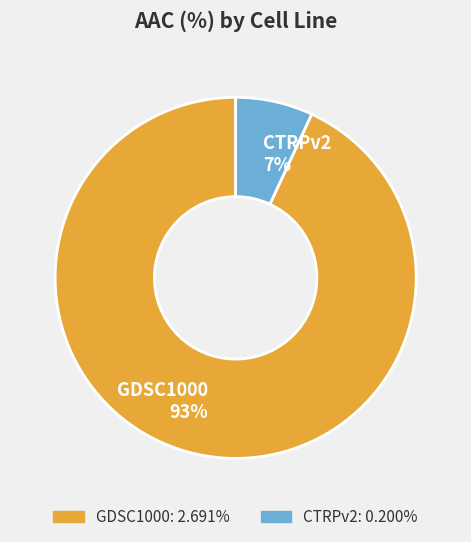

Is it true that GDSC1000 is 99% of the pie?

False